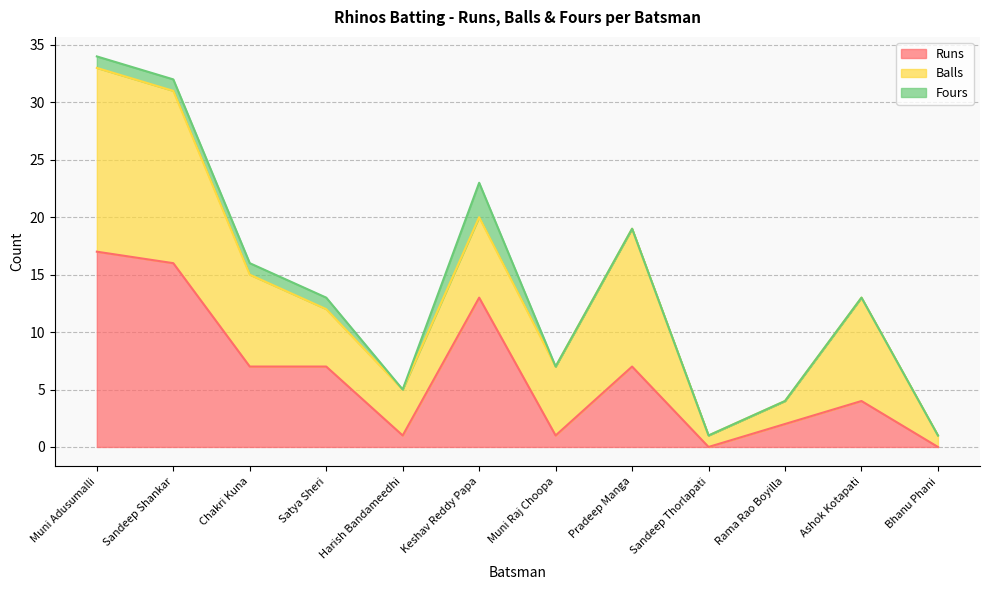

What is the difference between the highest and lowest values at Sandeep Shankar?

15